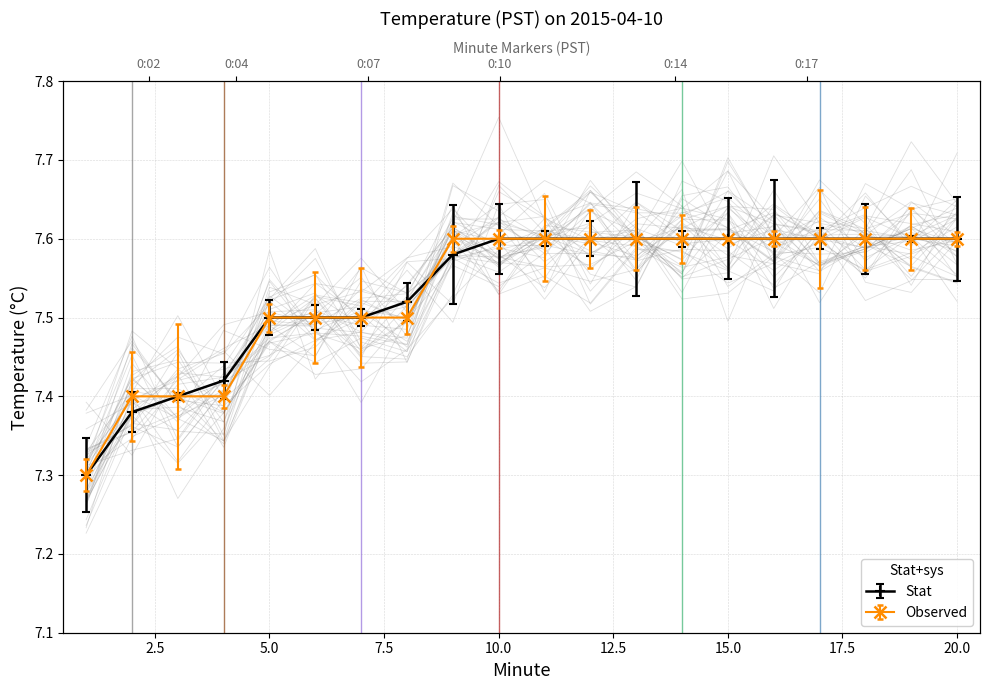

Does the chart have visible grid lines?

Yes